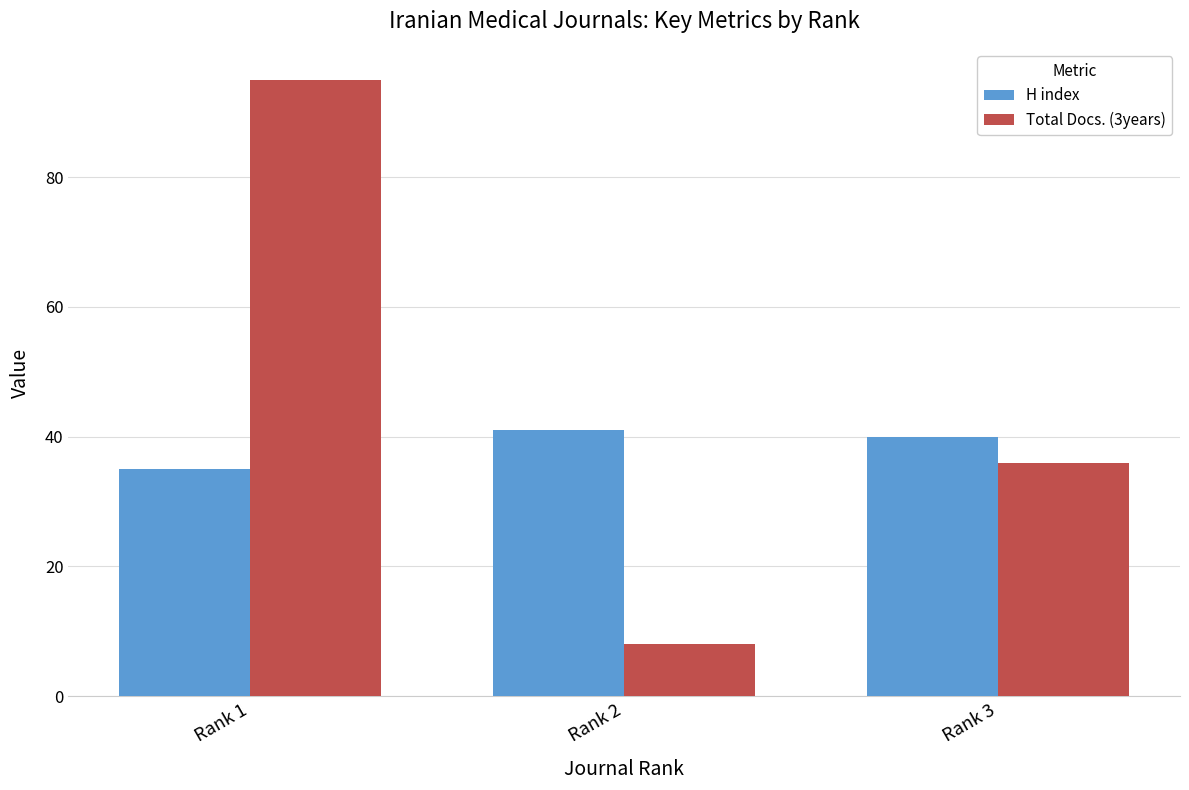

Rank the series at Rank 2 from lowest to highest value.

Total Docs. (3years), H index